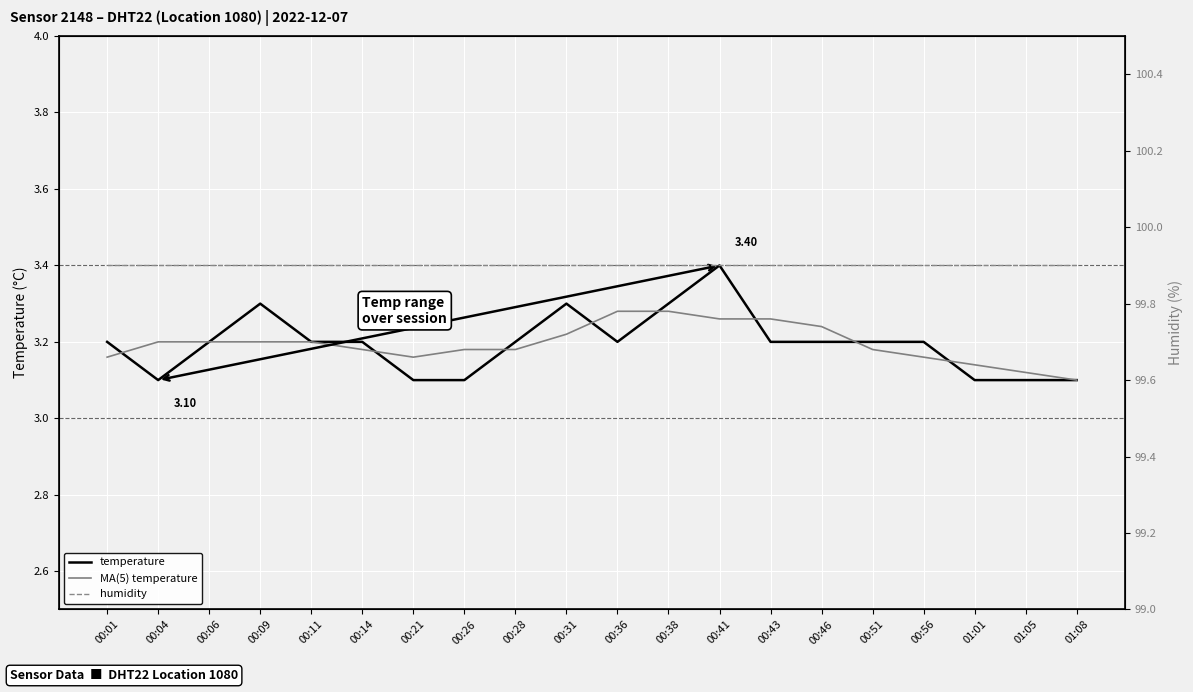

What is the total value across all series at 00:46?

106.3